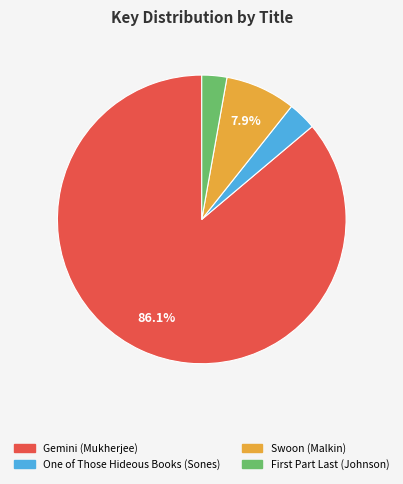

Combined, do One of Those Hideous Books (Sones) and Swoon (Malkin) account for over 50%?

No